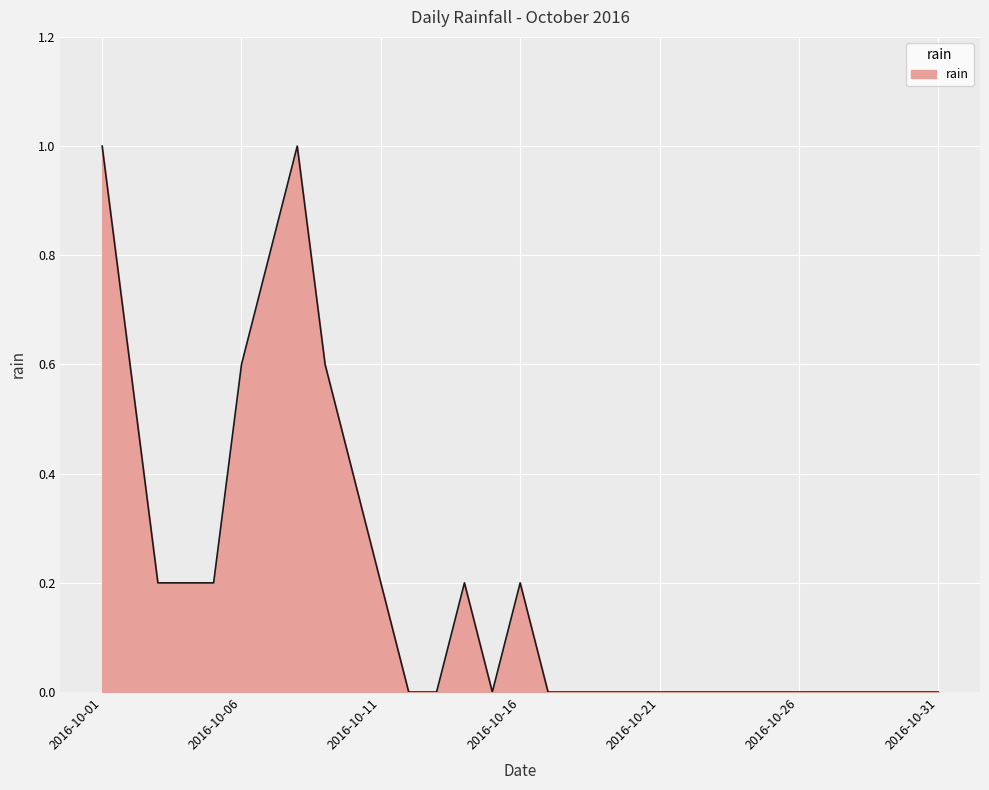

True or false: there are more than 0 points higher than both neighbors.

True